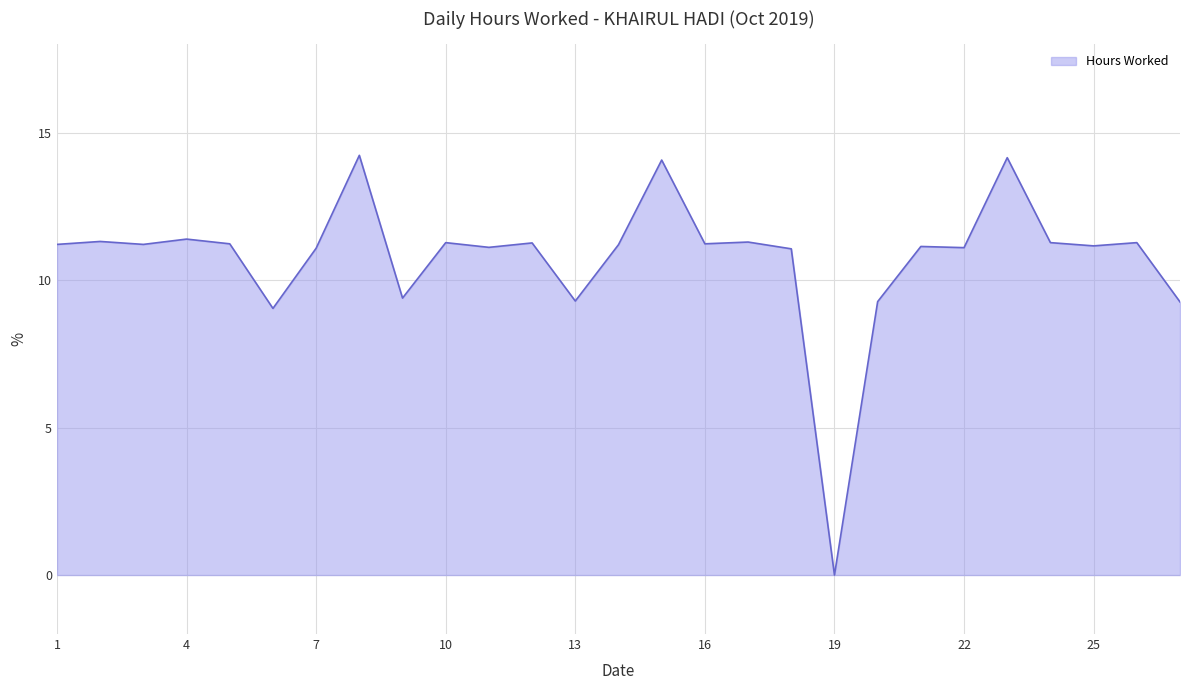

What is the difference between the maximum and minimum values?

14.2